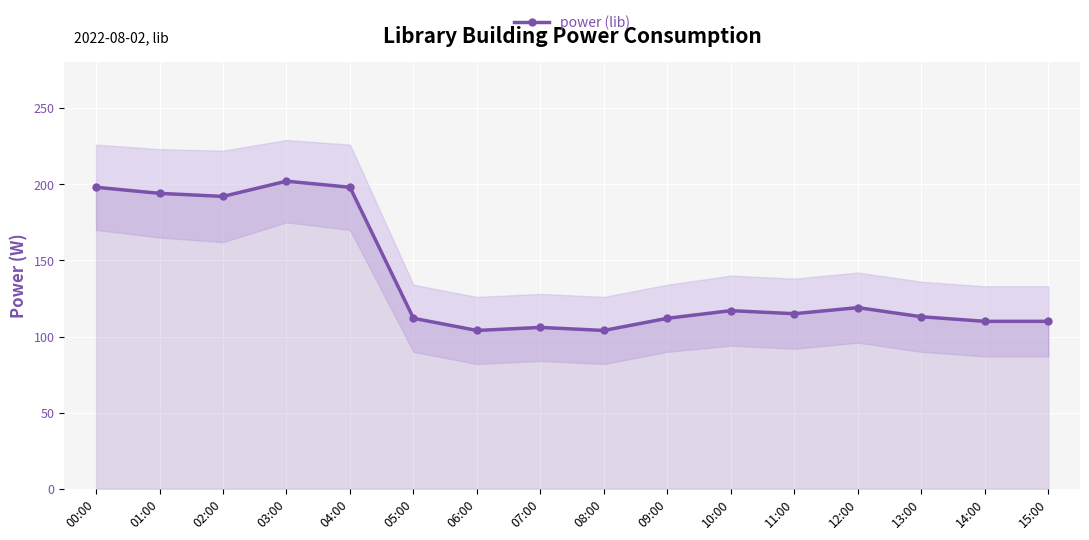

What is the change in value from 05:00 to 15:00?

-2